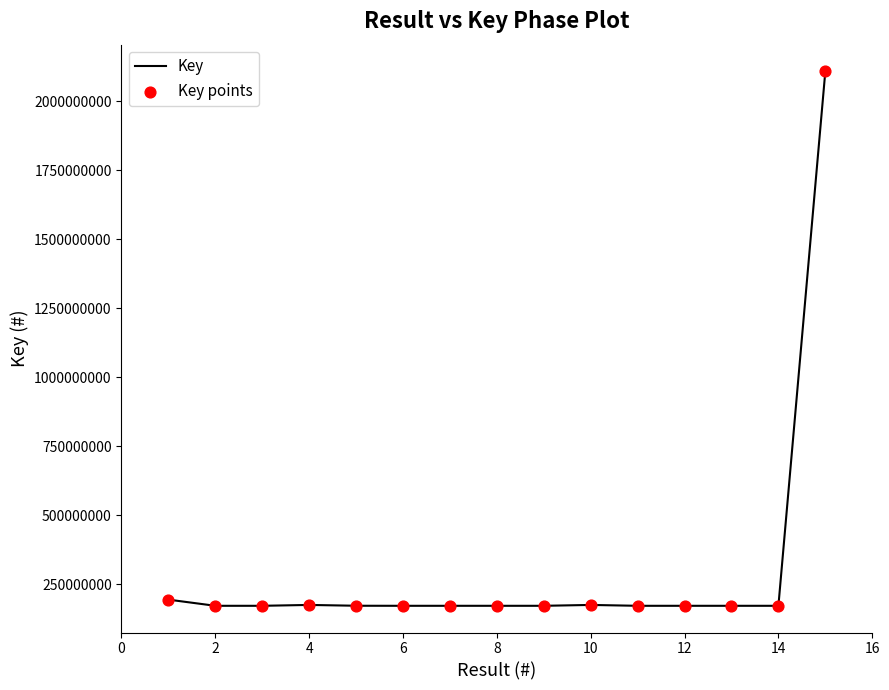

What is the minimum value shown in the chart?

171126516